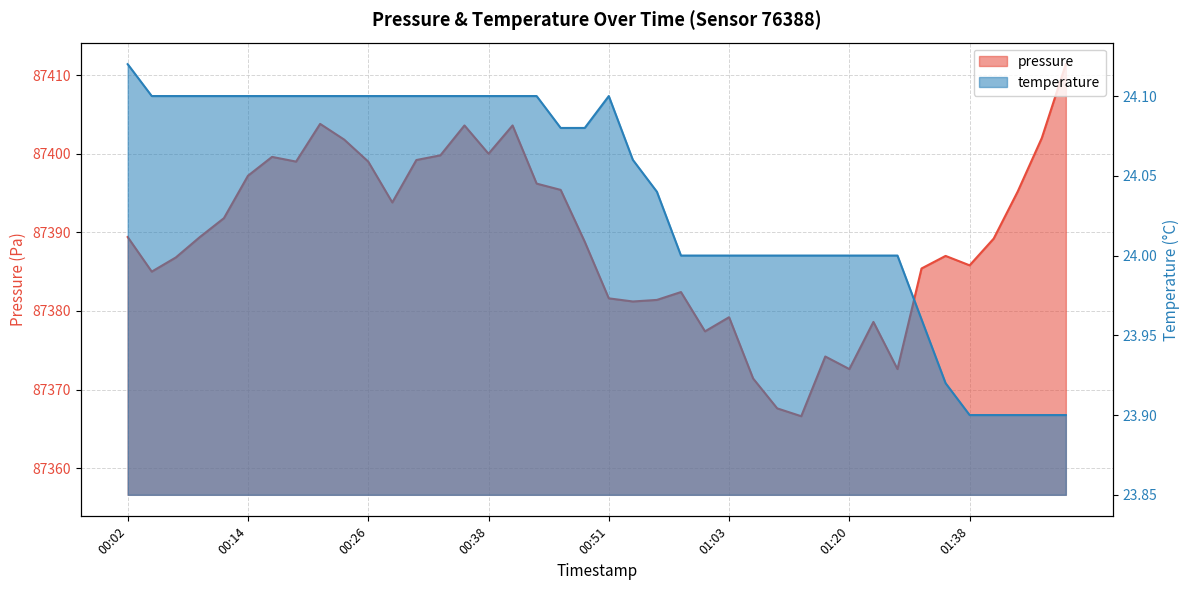

Is it true that pressure equals 87378.6 at 01:28?

True